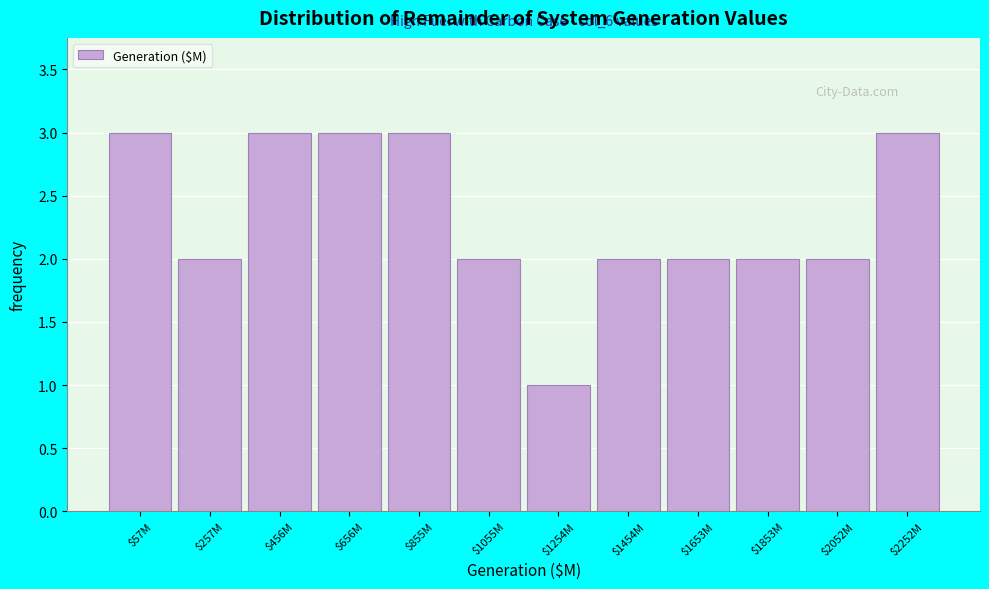

Reading left to right, list all the values displayed in this chart.

3	2	3	3	3	2	1	2	2	2	2	3